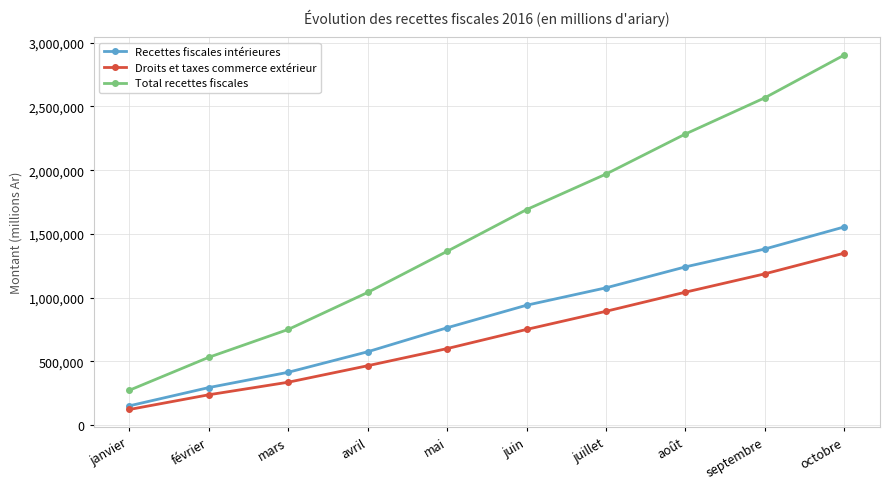

How many data points does each series have?

10